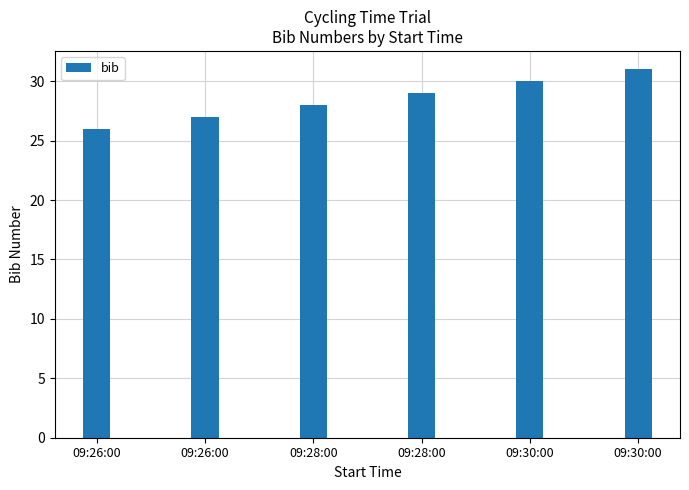

How many categories are shown in the chart?

6